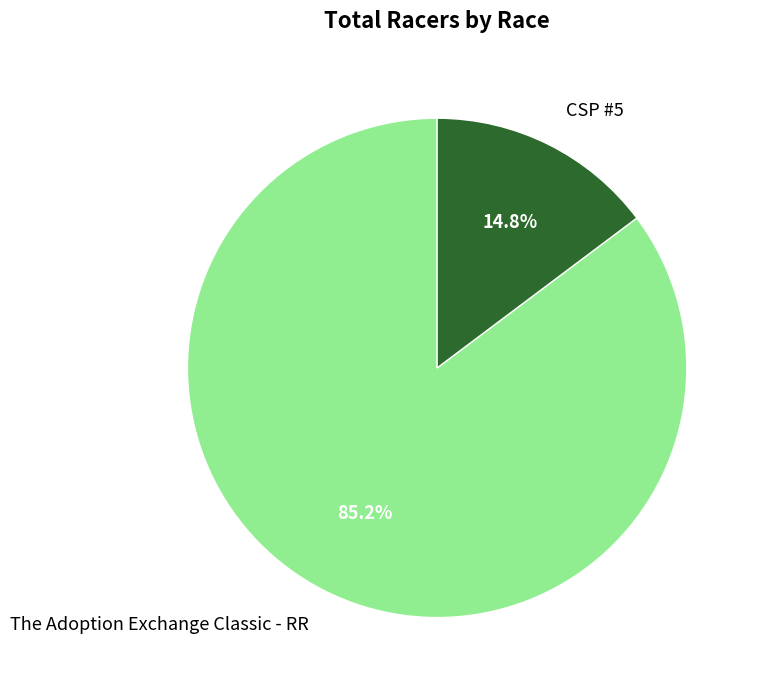

To the nearest percent, what portion does The Adoption Exchange Classic - RR represent?

85%